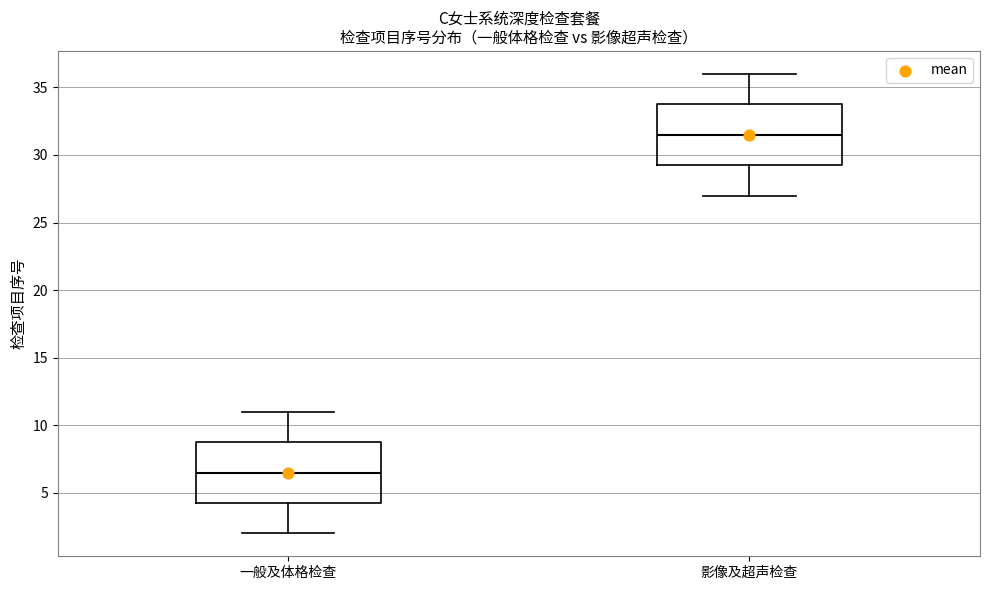

Which box has the highest median line?

影像及超声检查